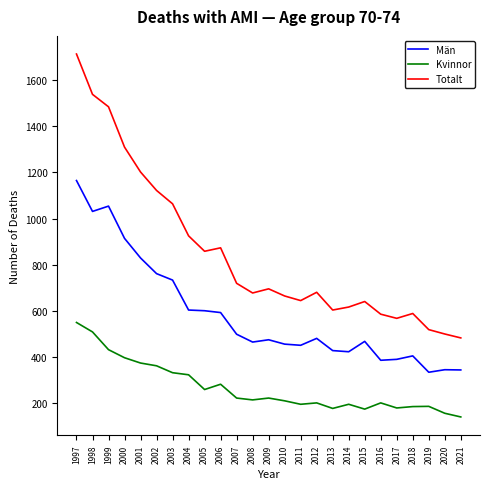

At how many categories does at least one series exceed 793?

10